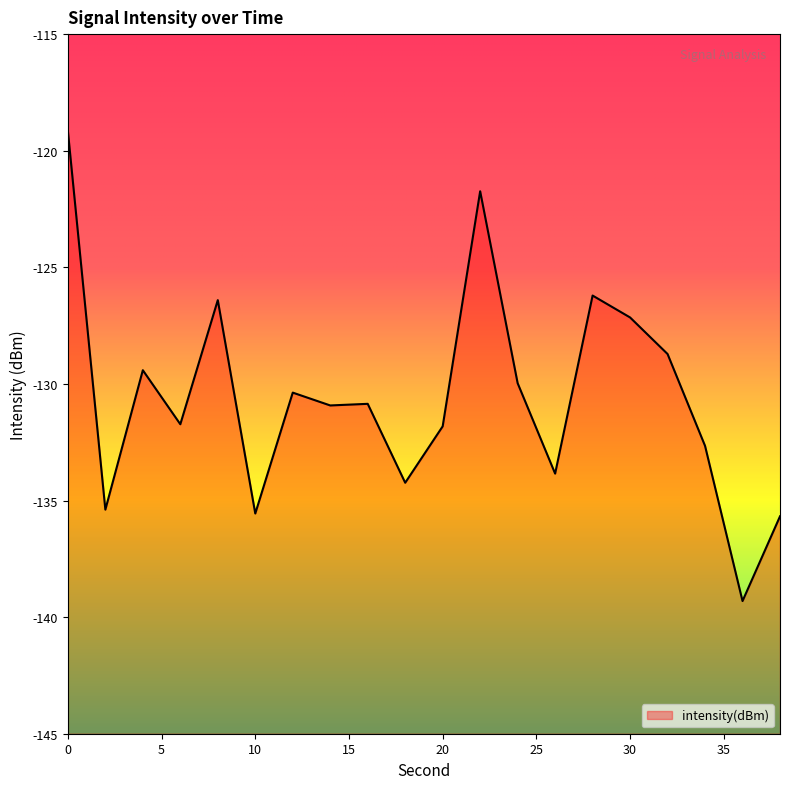

What is the difference between the maximum and minimum values?

20.2